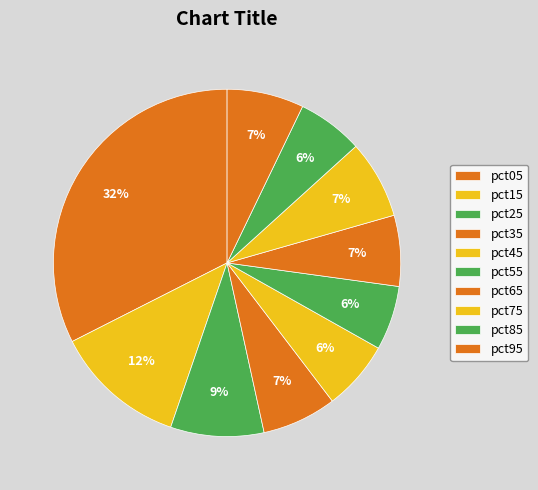

How many slices are in this pie chart?

10